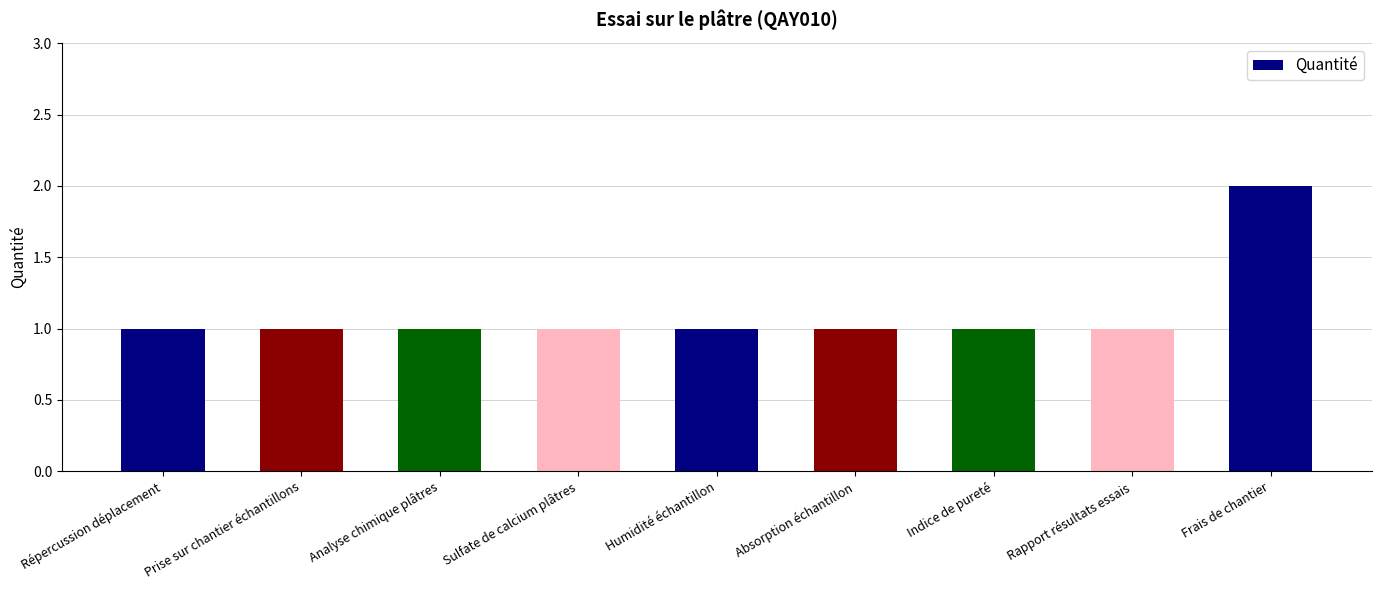

Which label corresponds to the largest value in the chart?

Frais de chantier